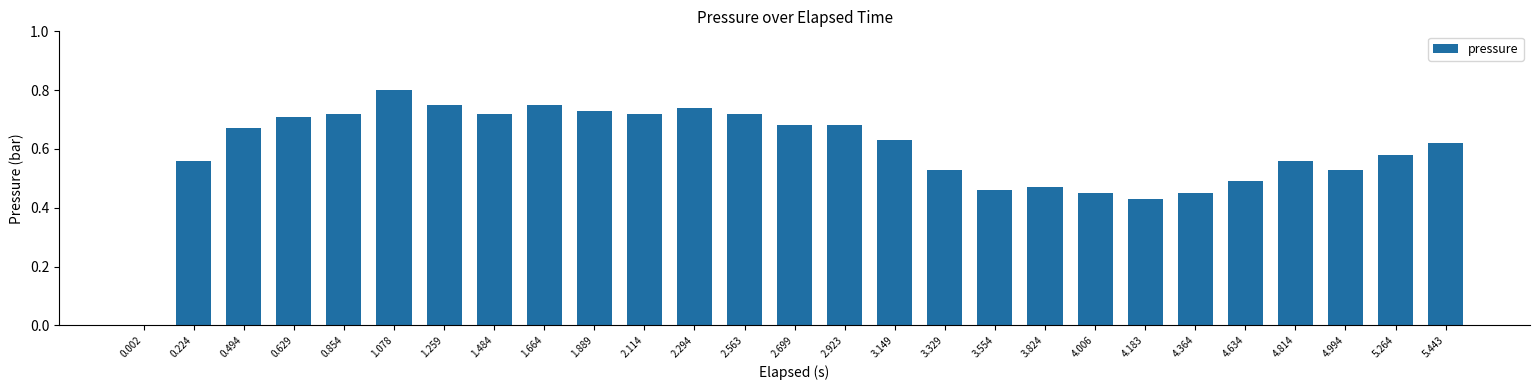

Between 5.443 and 0.854, which is larger?

0.854